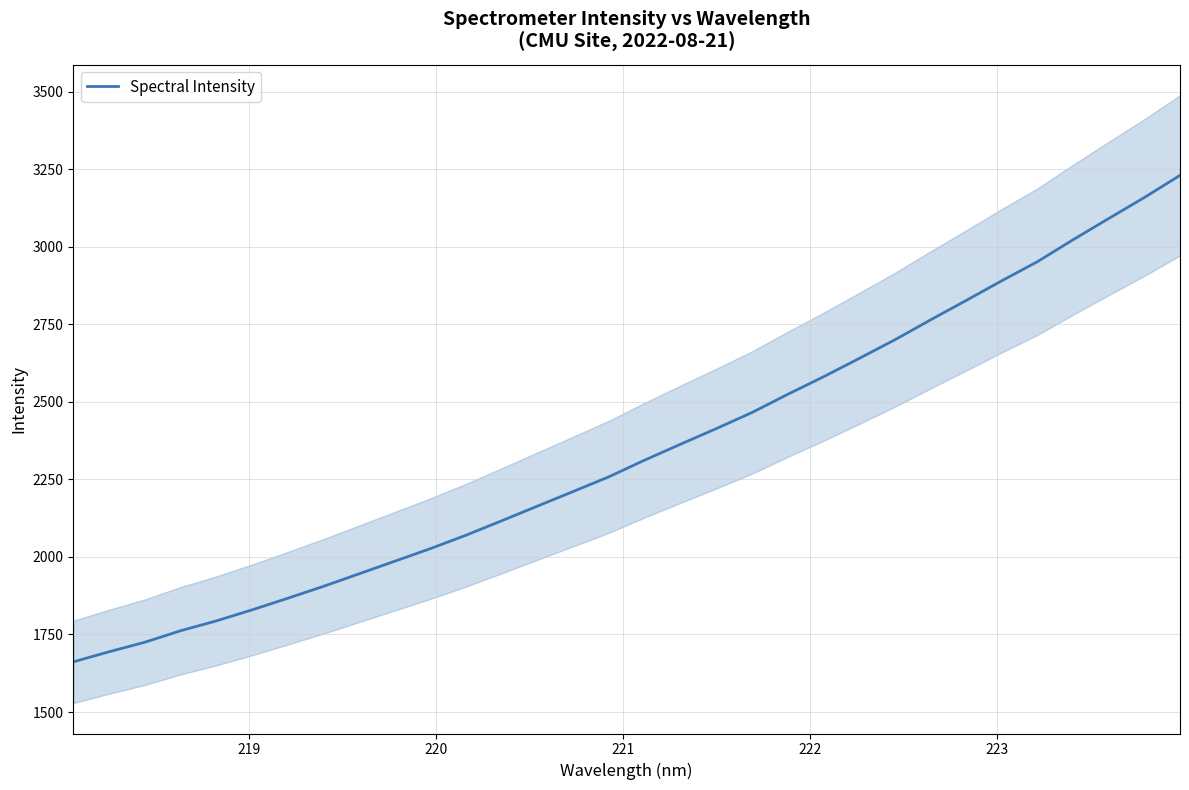

What is the lowest value of the Spectral Intensity series?

1661.7